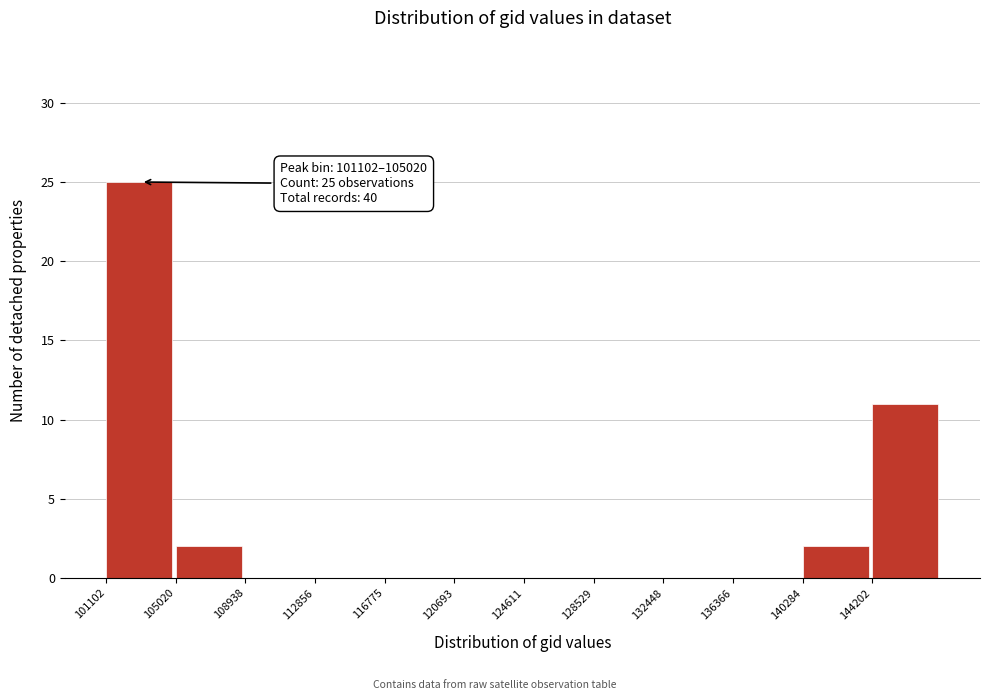

Which range on the x-axis has the tallest bar?

101000 to 105000